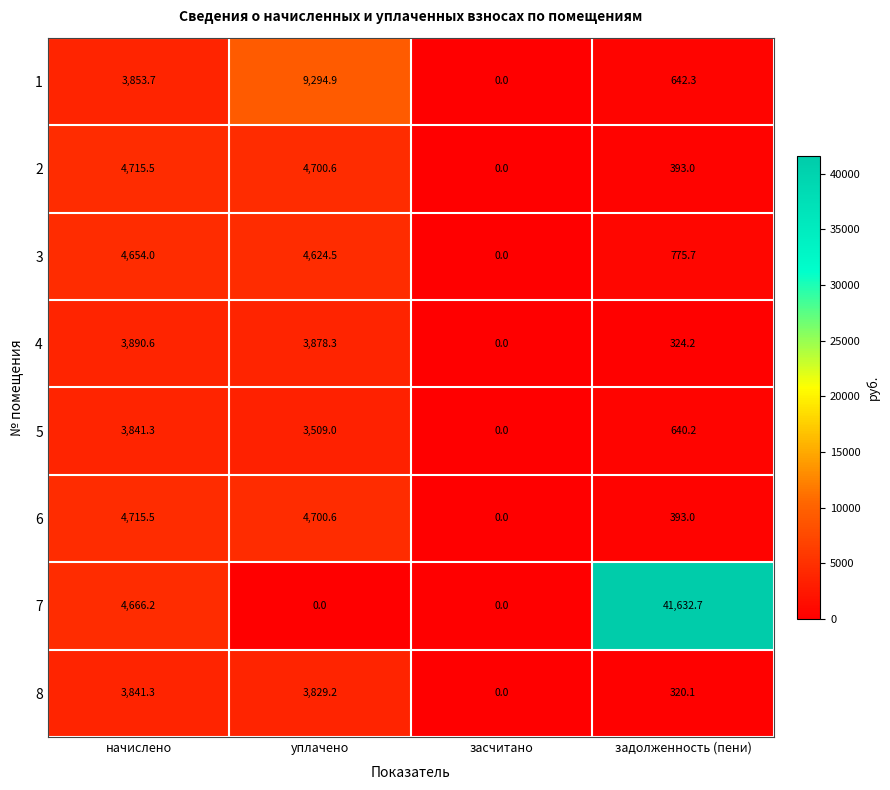

The 8 series shows 320.1 at задолженность (пени). True or false?

True